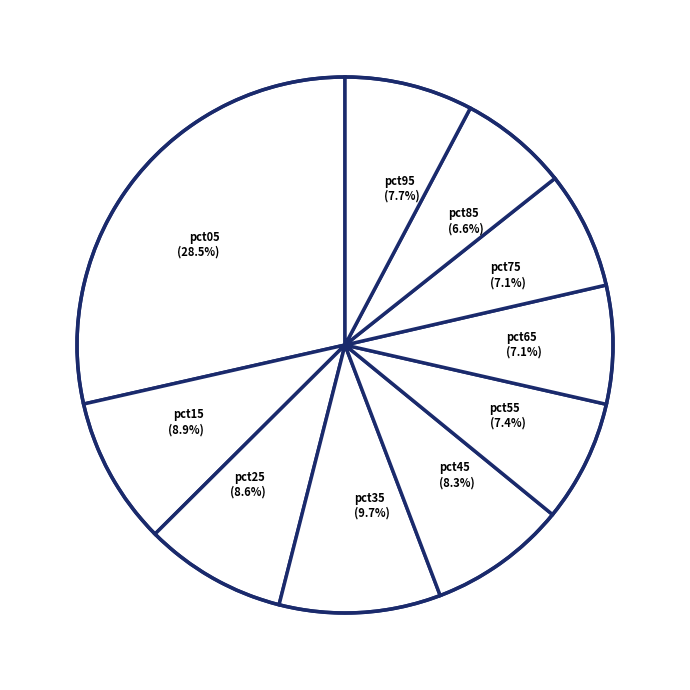

Is there a majority slice in this chart?

No